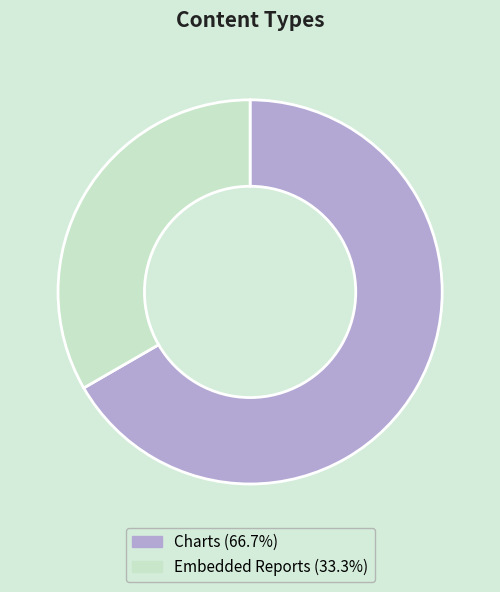

What is the largest slice in the pie chart?

Charts